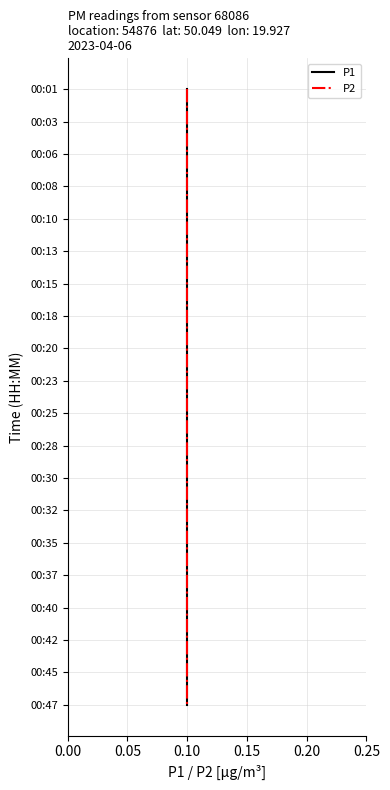

The value of P1 at 0.10 is 1. True or false?

False